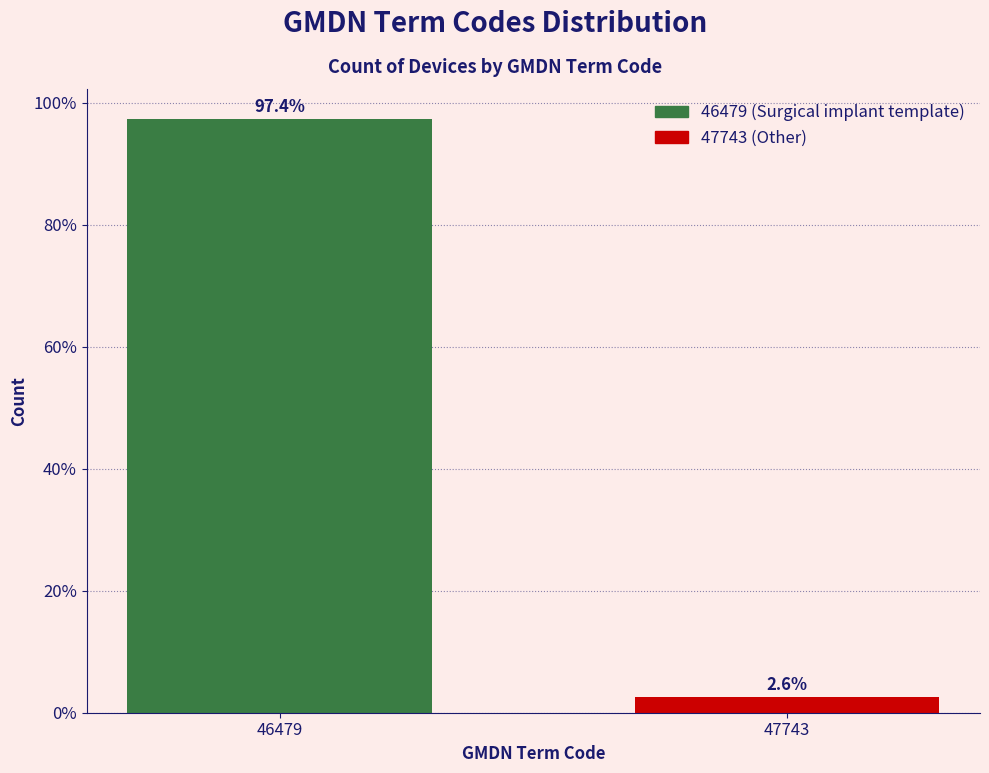

Reading right to left, list all the values displayed in this chart.

2.6	97.4